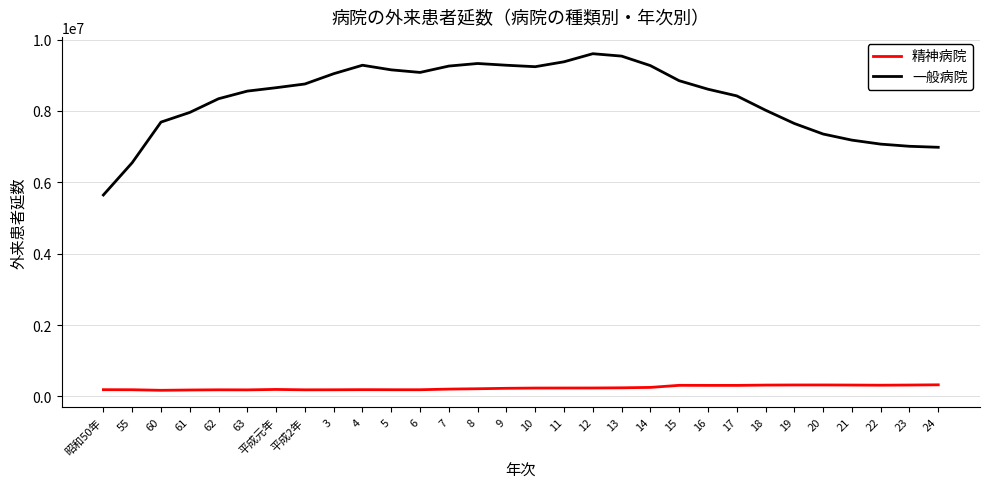

The 精神病院 series shows 186338 at 5. True or false?

True